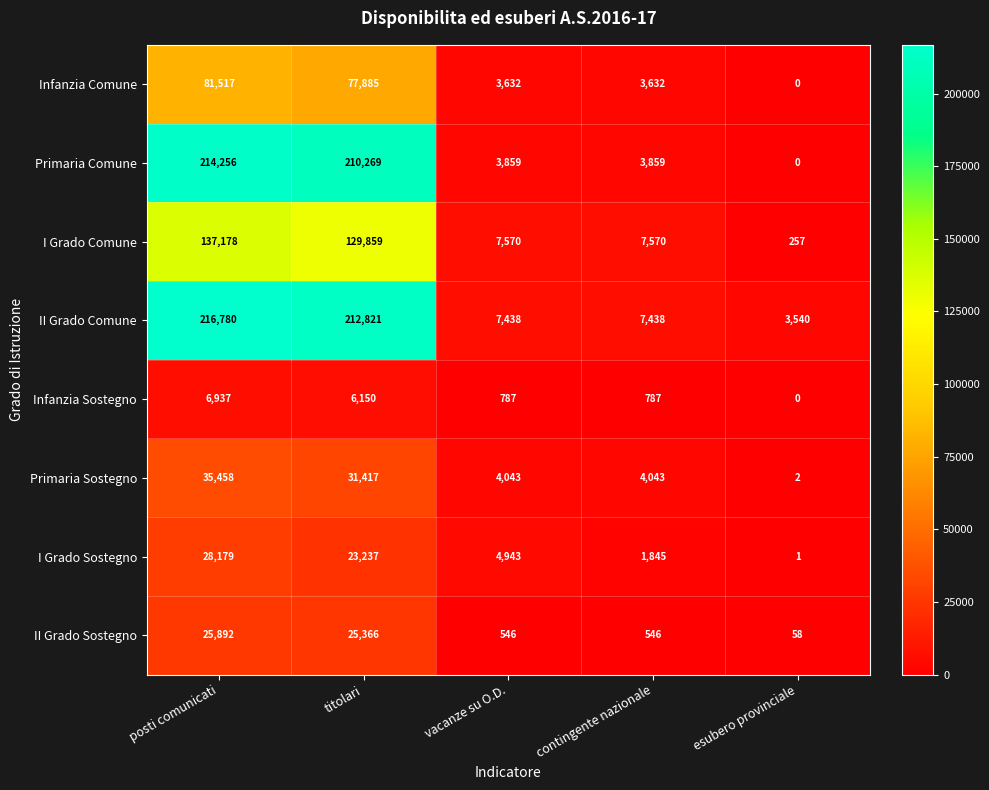

List the series in order of their peak value, lowest first.

Infanzia Sostegno, II Grado Sostegno, I Grado Sostegno, Primaria Sostegno, Infanzia Comune, I Grado Comune, Primaria Comune, II Grado Comune